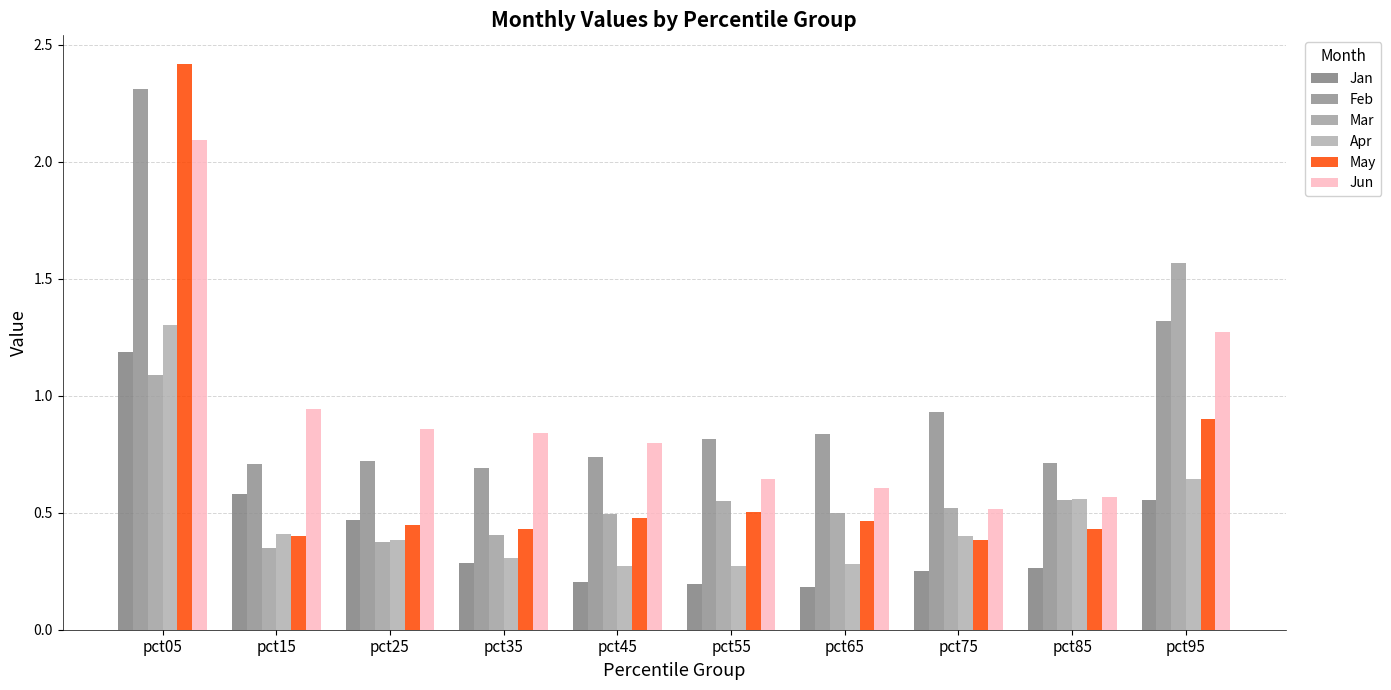

What is the sum of all Jun values?

9.1